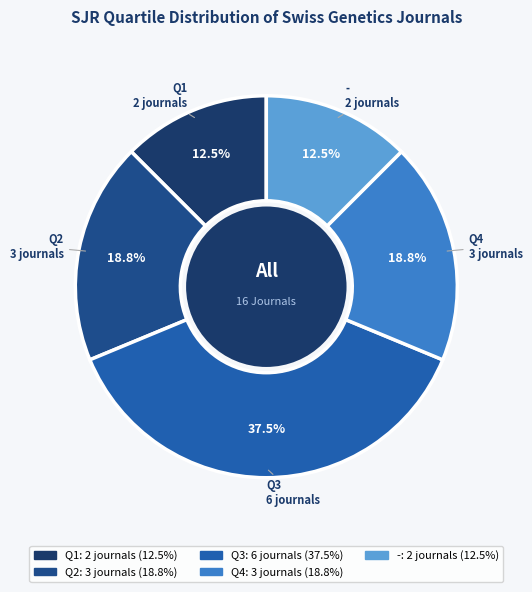

What percentage is the Q2 slice, to the nearest percent?

19%